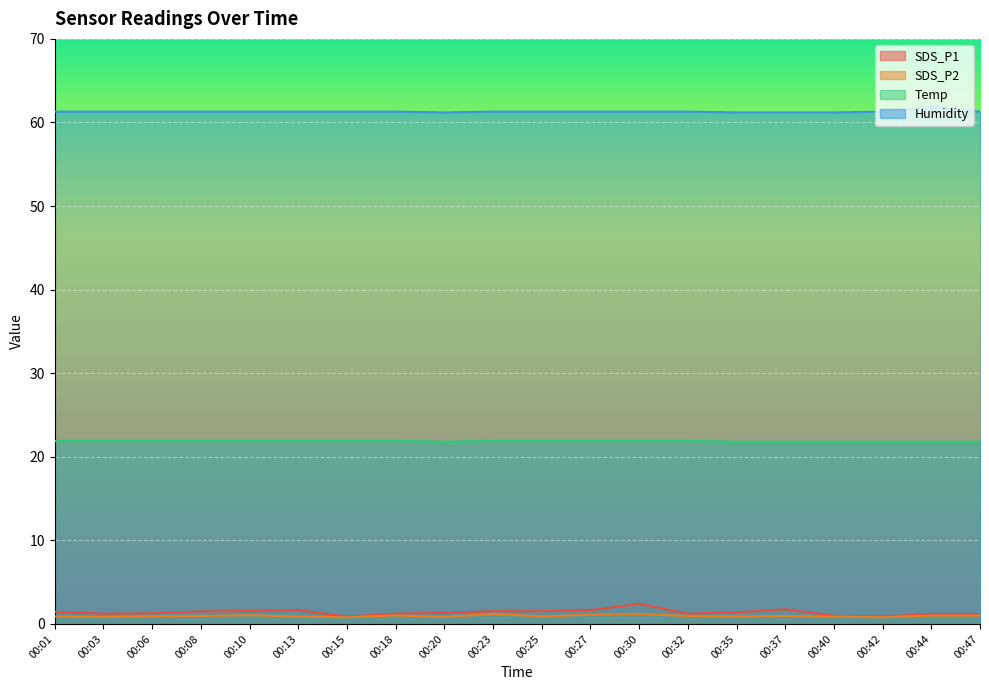

The value of Humidity at 00:03 is 29.7. True or false?

False